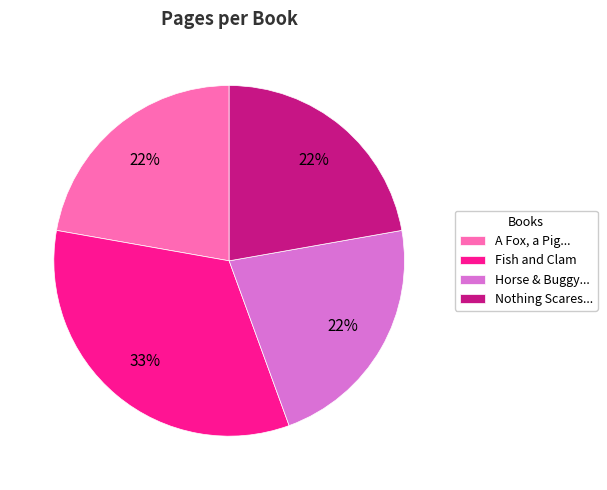

To the nearest percent, what is the average slice percentage?

25%